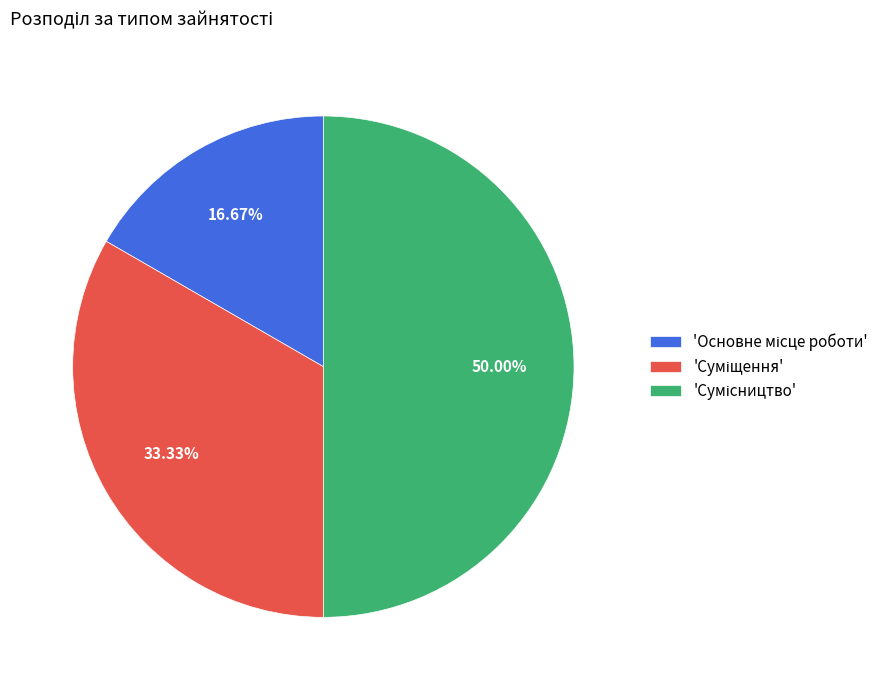

How many segments does this pie chart have?

3